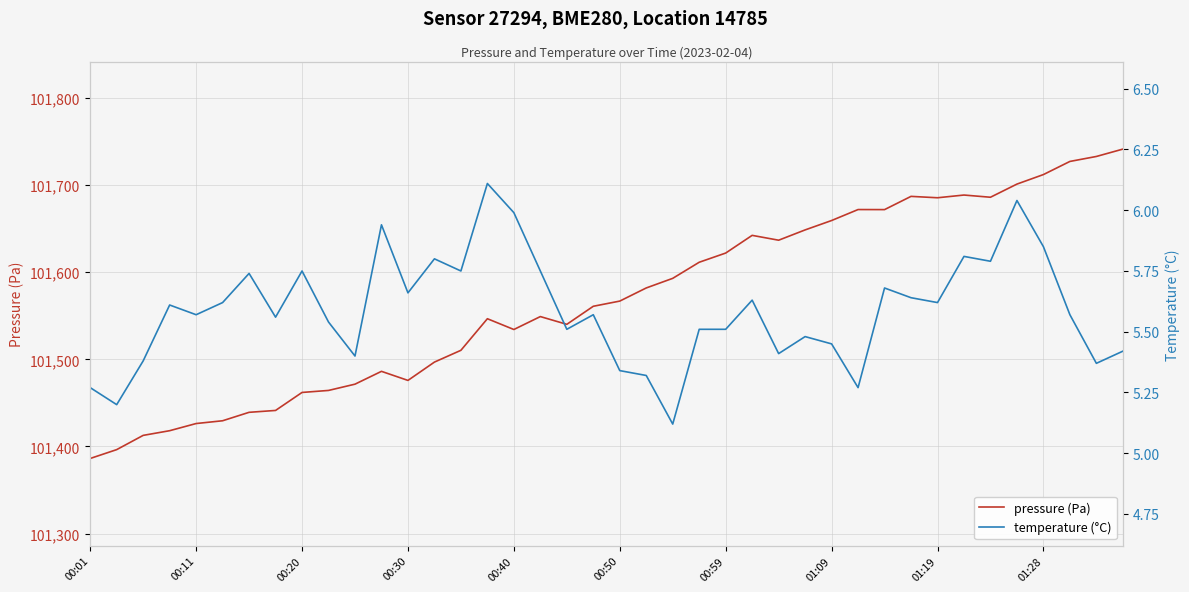

How many data points in pressure (Pa) are above 101566?

20